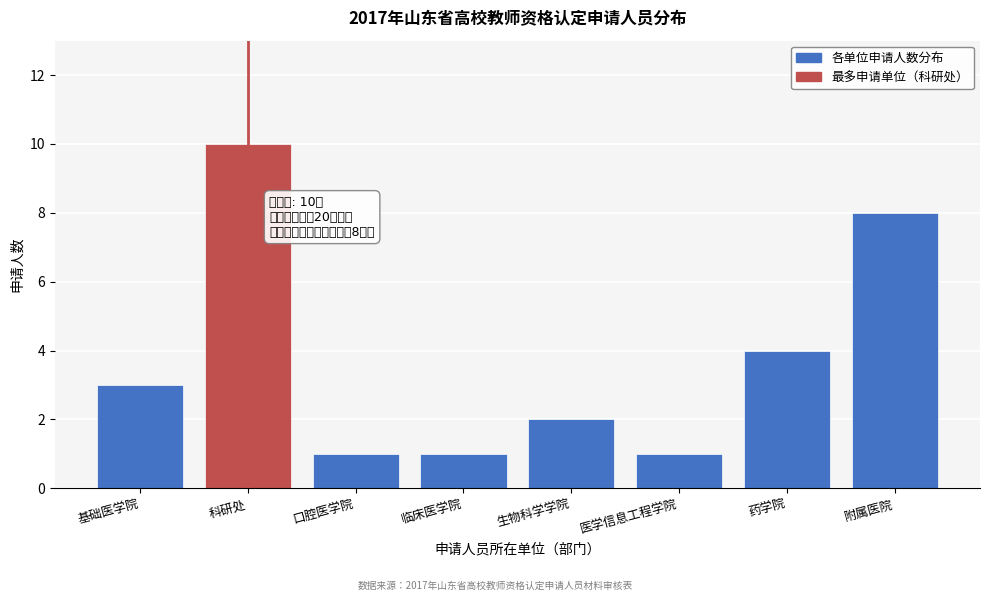

Reading left to right, transcribe all the data shown in this chart.

3	10	1	1	2	1	4	8